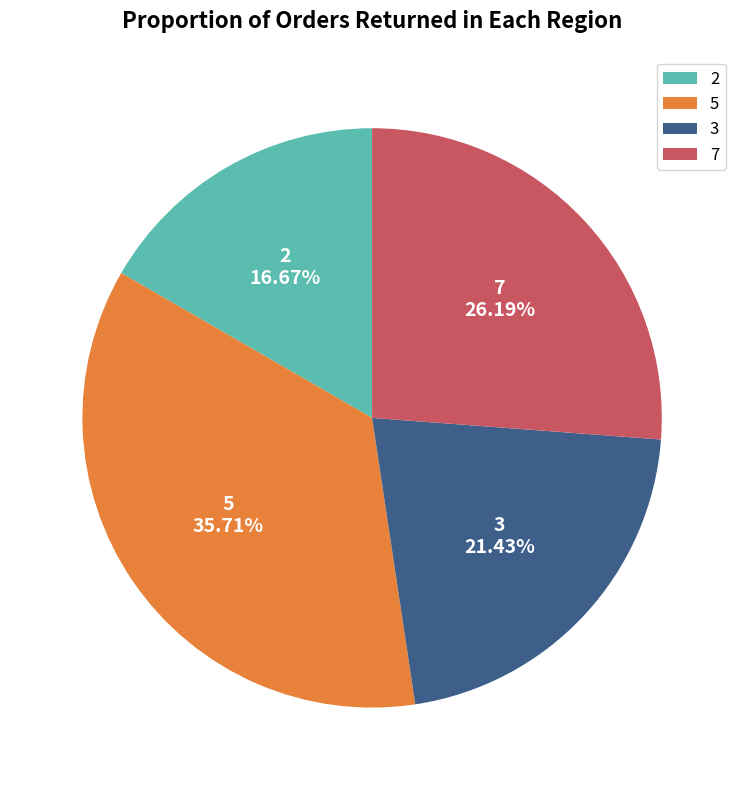

Between 7 and 3, which is larger?

7